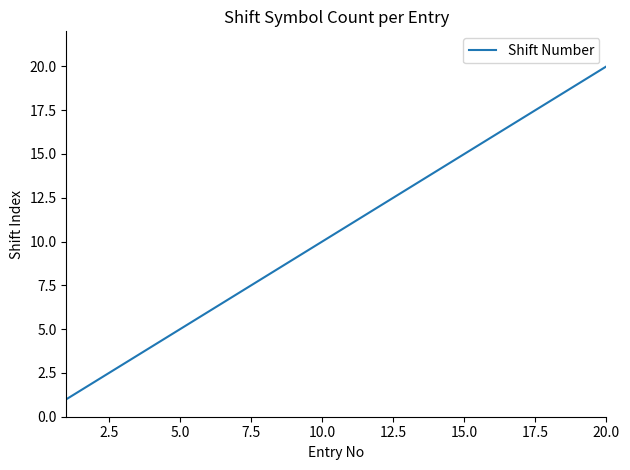

What is the difference between the maximum and minimum values?

19